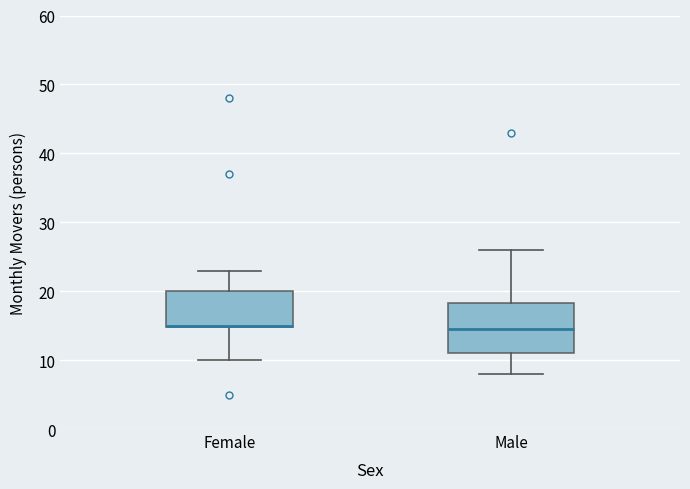

Comparing the boxes themselves (not the whiskers), which one is the tallest?

Male